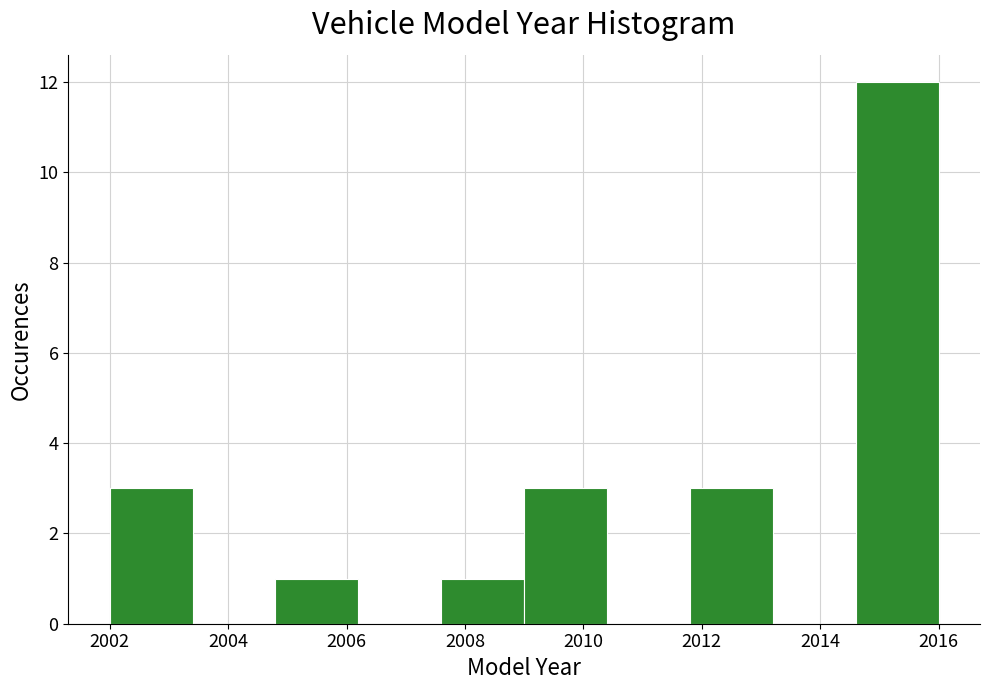

What is the height of the bar covering 2009.0 to 2010.4 on the x-axis? The values are not printed on the chart, so give them approximately, as read against the axis.

3